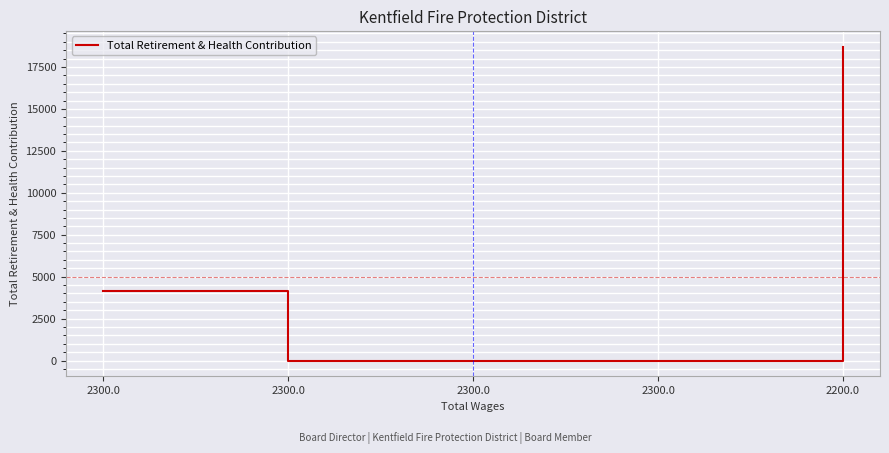

Is it true that the value at 2300.0 is 0?

True